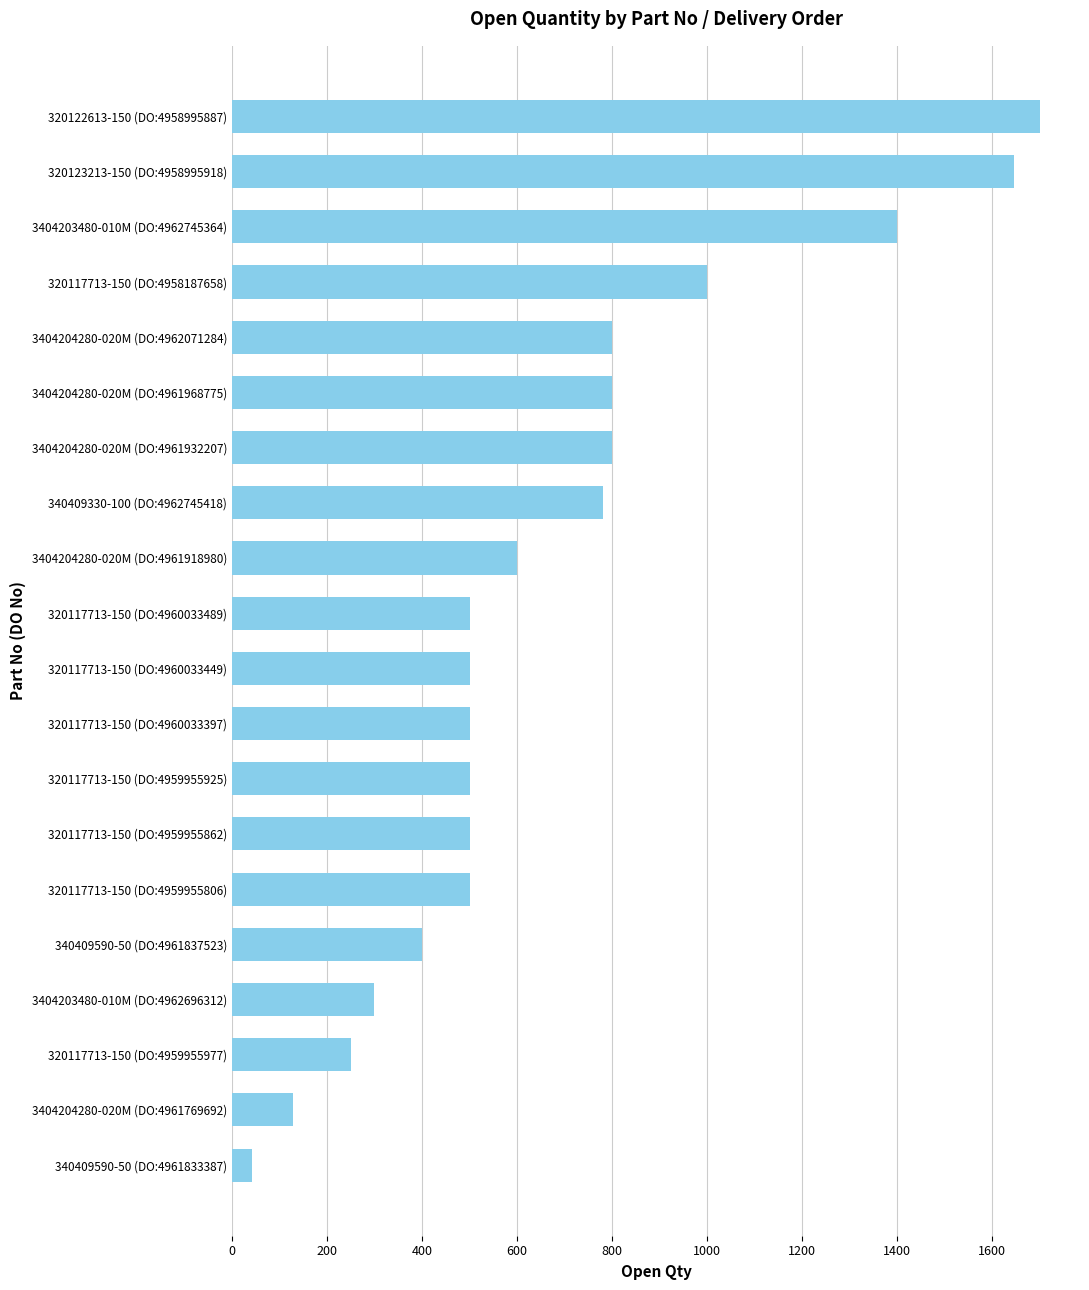

Read the value at 320117713-150 (DO:4959955862).

500